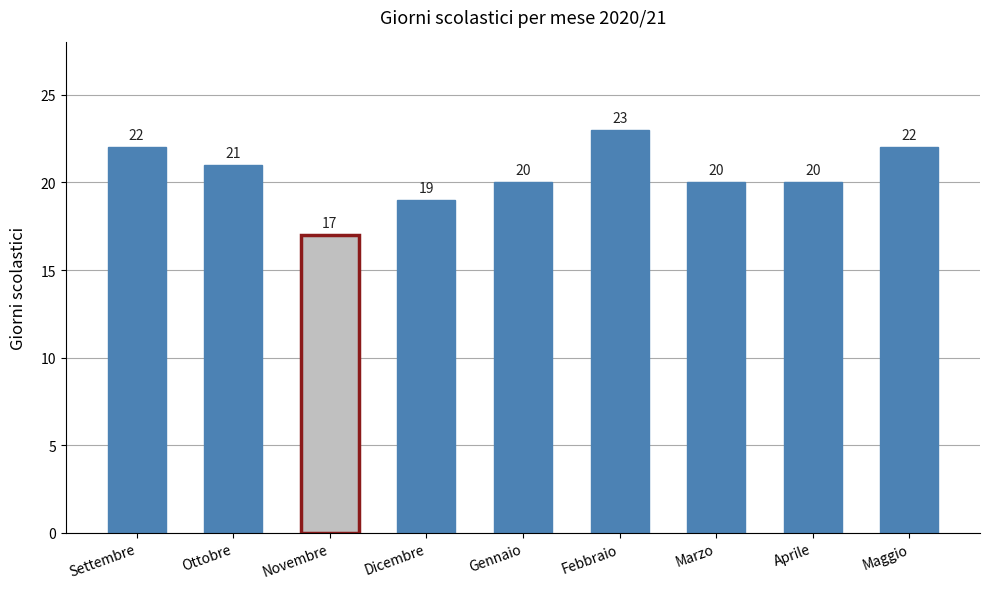

What is the label of the 8th bar from the left?

Aprile